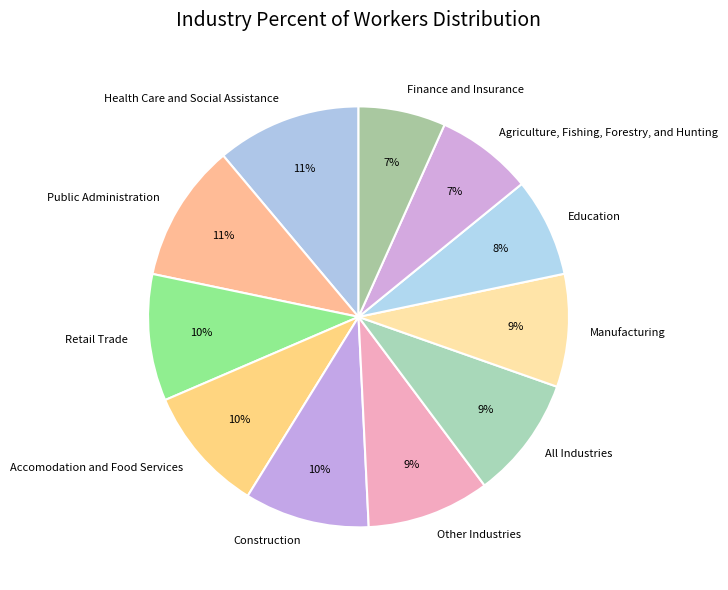

True or false: Construction accounts for 17% of the total.

False